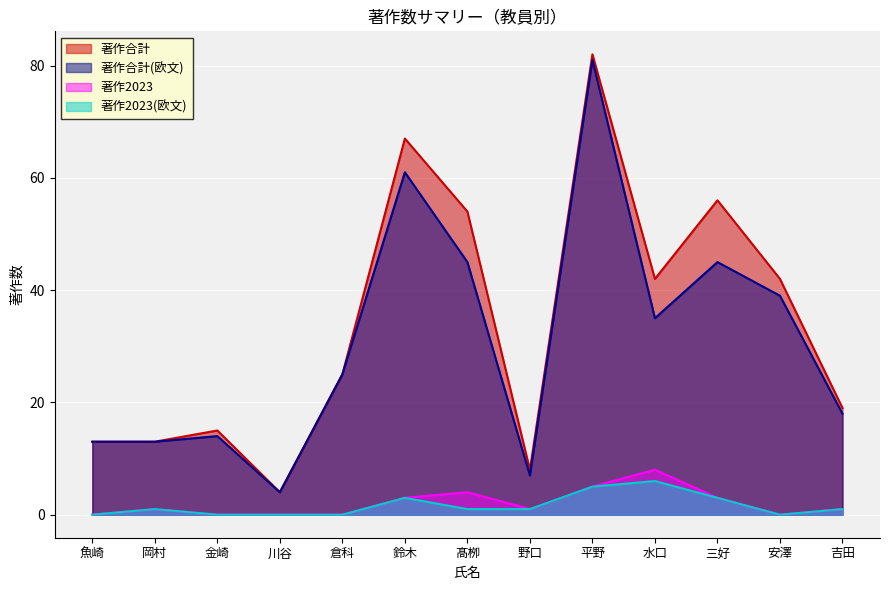

What is the label of the 8th point from the right?

鈴木